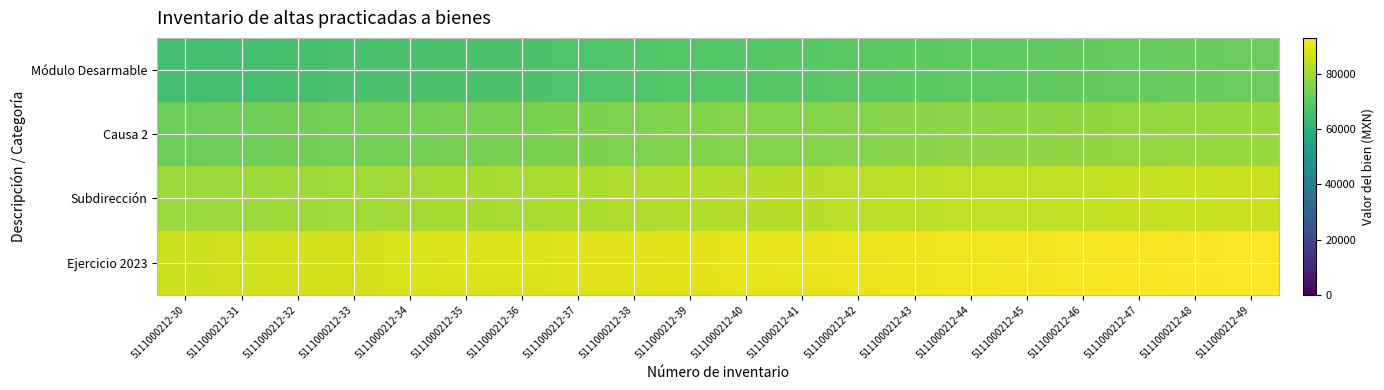

Reading right to left, extract all data points from this chart.

Módulo Desarmable: 5111000212-49=71762.0	5111000212-48=71413.1	5111000212-47=71064.2	5111000212-46=70715.3	5111000212-45=70366.3	5111000212-44=70017.4	5111000212-43=69668.5	5111000212-42=69319.6	5111000212-41=68970.6	5111000212-40=68621.7	5111000212-39=68272.8	5111000212-38=67923.9	5111000212-37=67574.9	5111000212-36=67226.0	5111000212-35=66877.1	5111000212-34=66528.2	5111000212-33=66179.3	5111000212-32=65830.3	5111000212-31=65481.4	5111000212-30=65132.5
Causa 2: 5111000212-49=78740.5	5111000212-48=78391.6	5111000212-47=78042.7	5111000212-46=77693.7	5111000212-45=77344.8	5111000212-44=76995.9	5111000212-43=76647.0	5111000212-42=76298.0	5111000212-41=75949.1	5111000212-40=75600.2	5111000212-39=75251.3	5111000212-38=74902.4	5111000212-37=74553.4	5111000212-36=74204.5	5111000212-35=73855.6	5111000212-34=73506.7	5111000212-33=73157.7	5111000212-32=72808.8	5111000212-31=72459.9	5111000212-30=72111.0
Subdirección: 5111000212-49=85719.0	5111000212-48=85370.1	5111000212-47=85021.1	5111000212-46=84672.2	5111000212-45=84323.3	5111000212-44=83974.4	5111000212-43=83625.5	5111000212-42=83276.5	5111000212-41=82927.6	5111000212-40=82578.7	5111000212-39=82229.8	5111000212-38=81880.8	5111000212-37=81531.9	5111000212-36=81183.0	5111000212-35=80834.1	5111000212-34=80485.1	5111000212-33=80136.2	5111000212-32=79787.3	5111000212-31=79438.4	5111000212-30=79089.4
Ejercicio 2023: 5111000212-49=92697.5	5111000212-48=92348.6	5111000212-47=91999.6	5111000212-46=91650.7	5111000212-45=91301.8	5111000212-44=90952.9	5111000212-43=90603.9	5111000212-42=90255.0	5111000212-41=89906.1	5111000212-40=89557.2	5111000212-39=89208.2	5111000212-38=88859.3	5111000212-37=88510.4	5111000212-36=88161.5	5111000212-35=87812.5	5111000212-34=87463.6	5111000212-33=87114.7	5111000212-32=86765.8	5111000212-31=86416.8	5111000212-30=86067.9